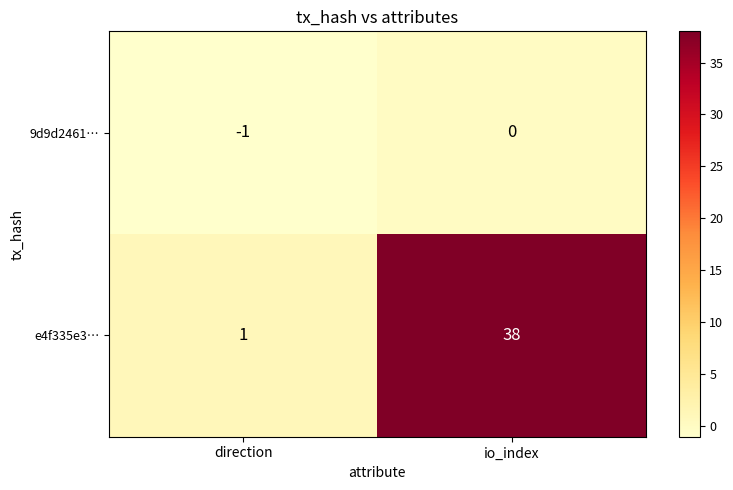

Is it true that e4f335e3… equals 38 at io_index?

True